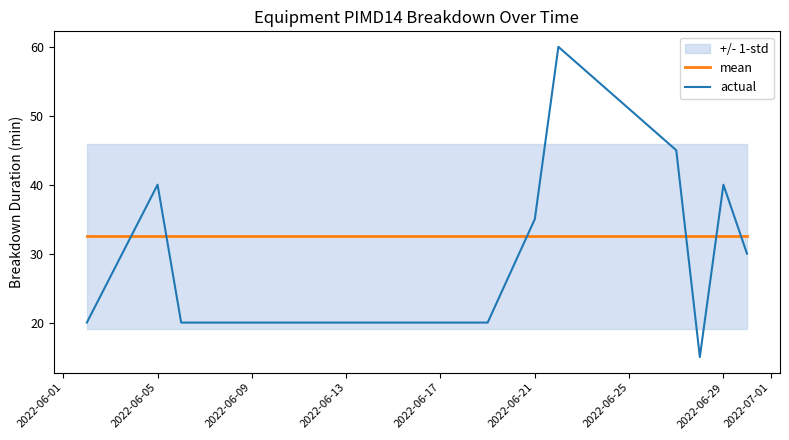

Which series has the largest total across all categories?

mean